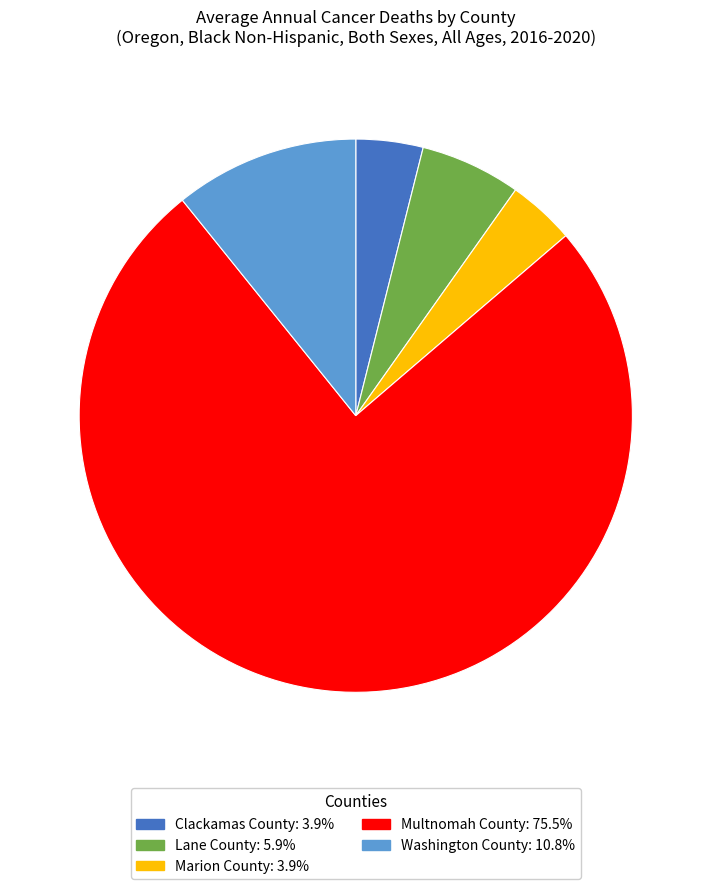

What is the largest slice in the pie chart?

Multnomah County